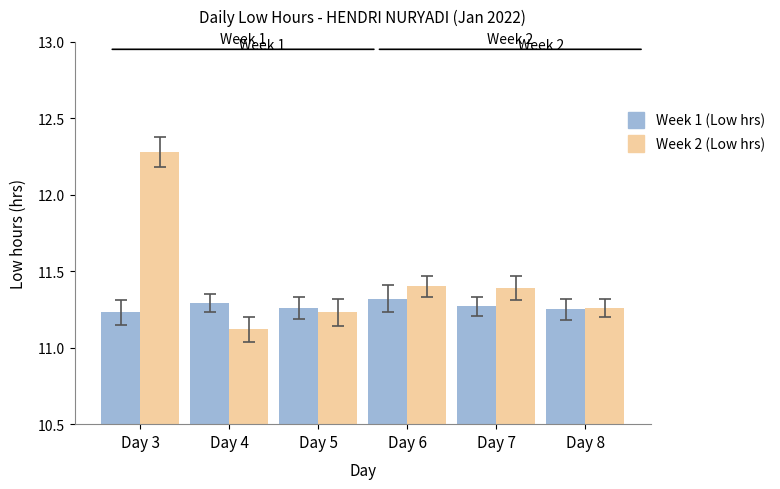

What is the average value of the Week 2 (Low hrs) series?

11.4